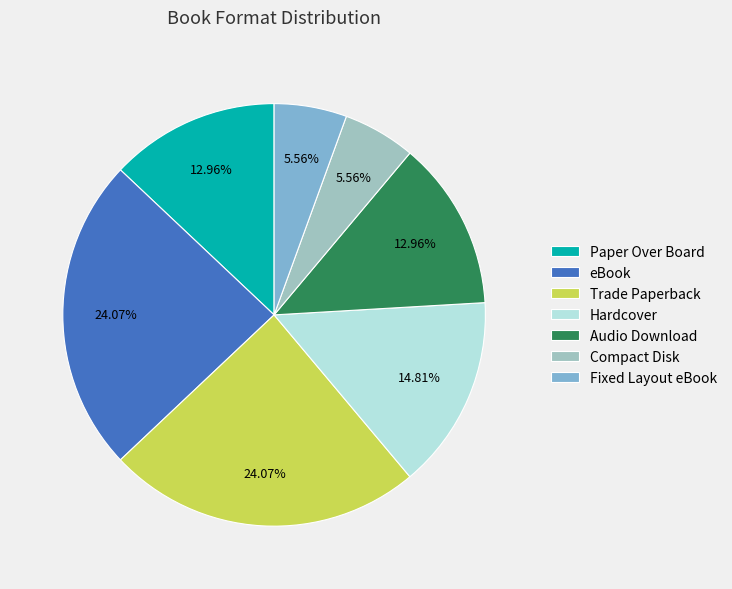

What is the ratio of the value at Paper Over Board to the value at Hardcover?

0.9